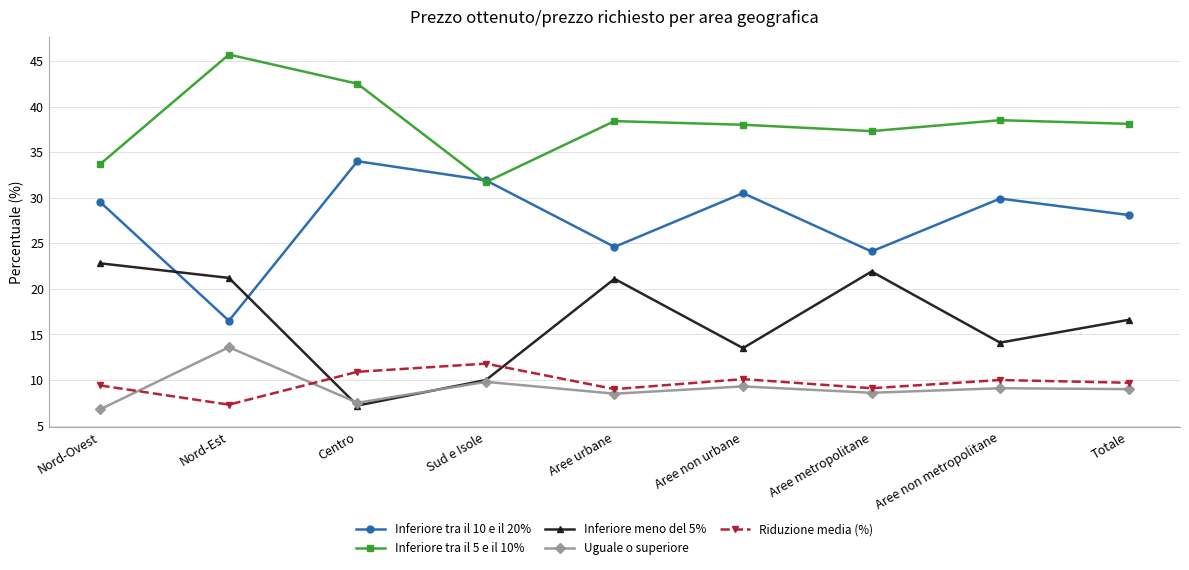

What are all the series names shown in the legend?

Inferiore tra il 10 e il 20%, Inferiore tra il 5 e il 10%, Inferiore meno del 5%, Uguale o superiore, Riduzione media (%)